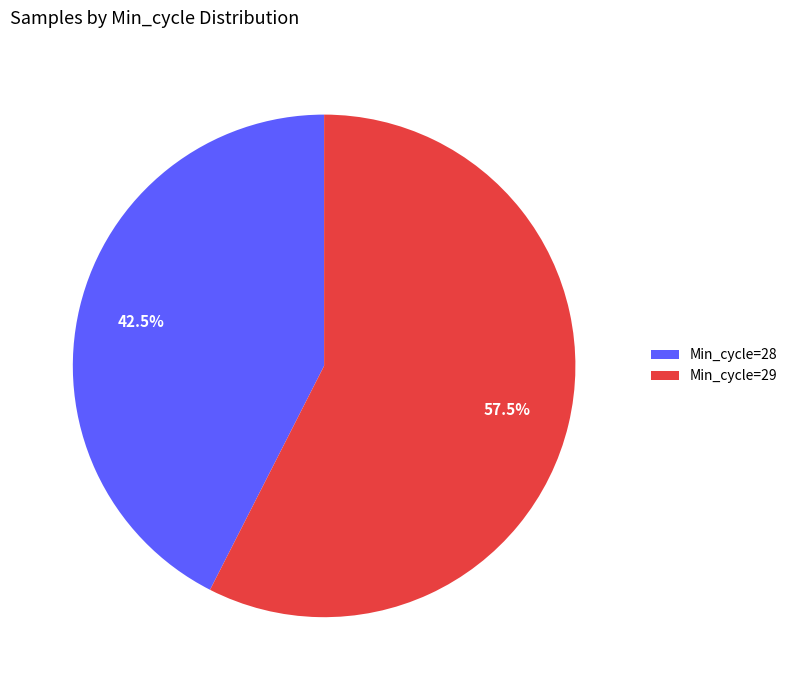

Do Min_cycle=29 and Min_cycle=28 together represent more than half of the pie?

Yes